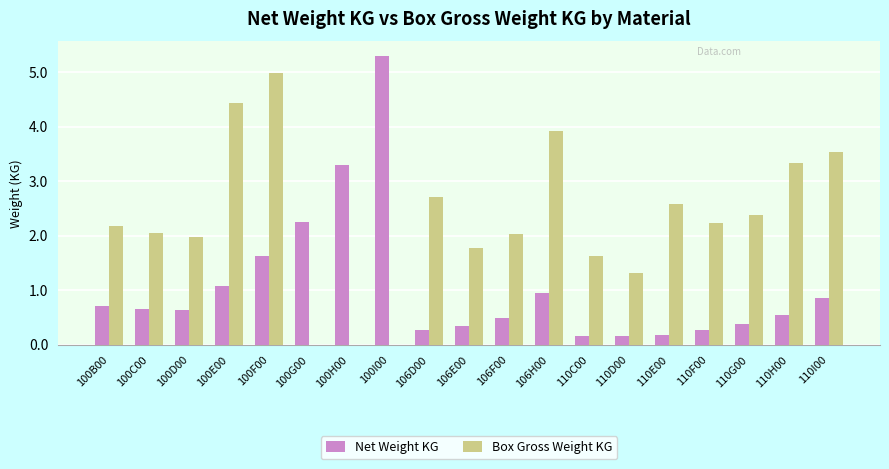

Which category has the highest value across all series?

100I00